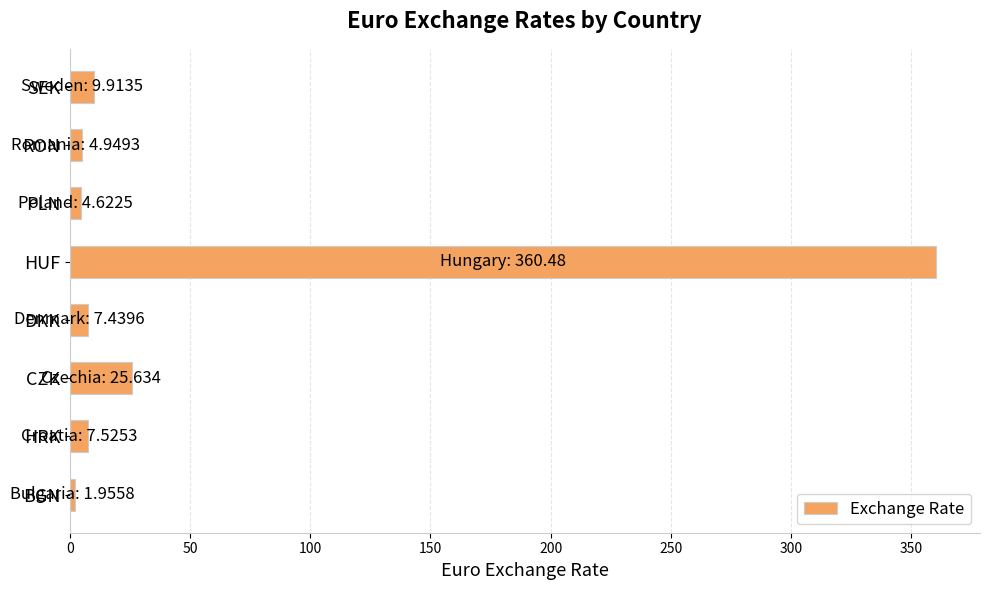

What value does the data have at HUF?

360.5